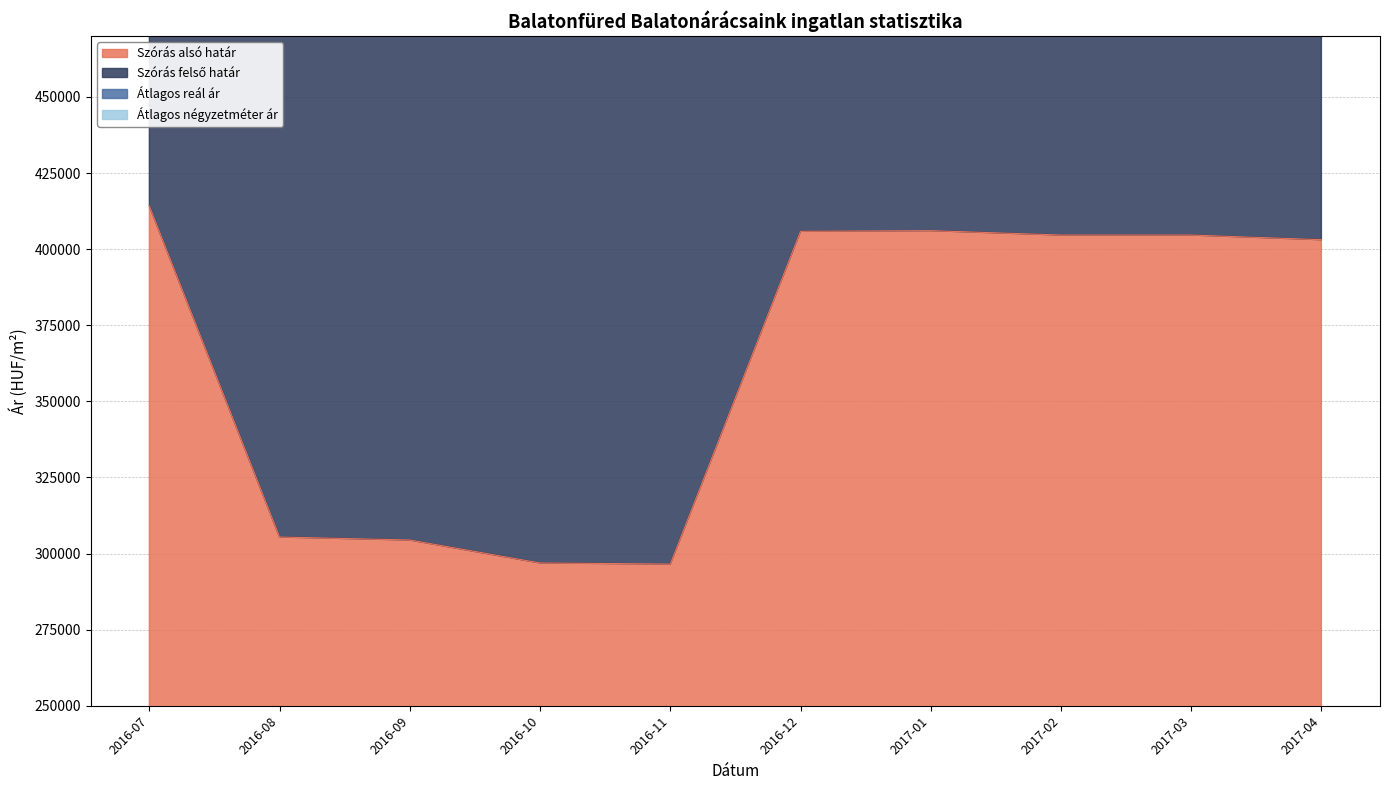

Where does the Szórás alsó határ series first go above 404631?

2016-07